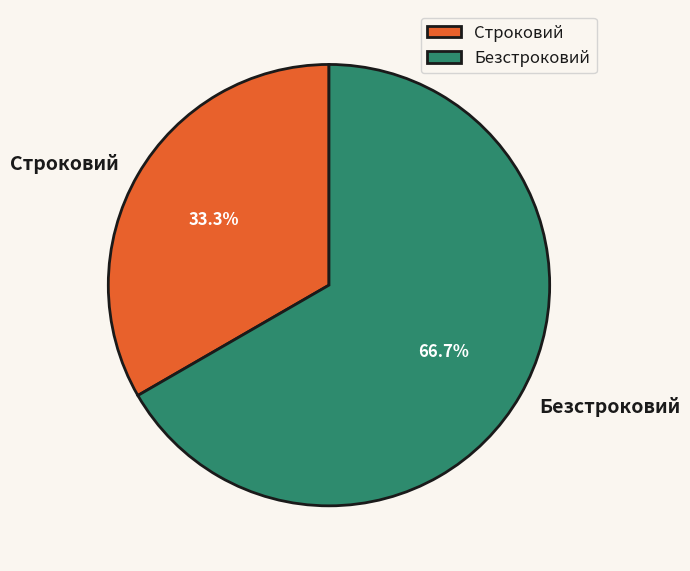

Is Безстроковий the majority of the pie?

Yes